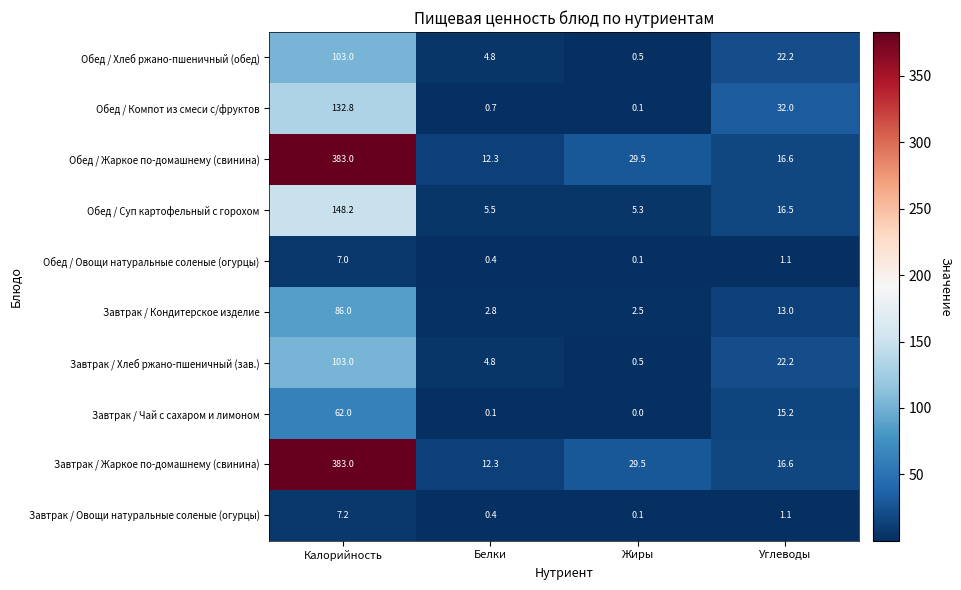

What is the highest value of the Обед / Хлеб ржано-пшеничный (обед) series?

103.0